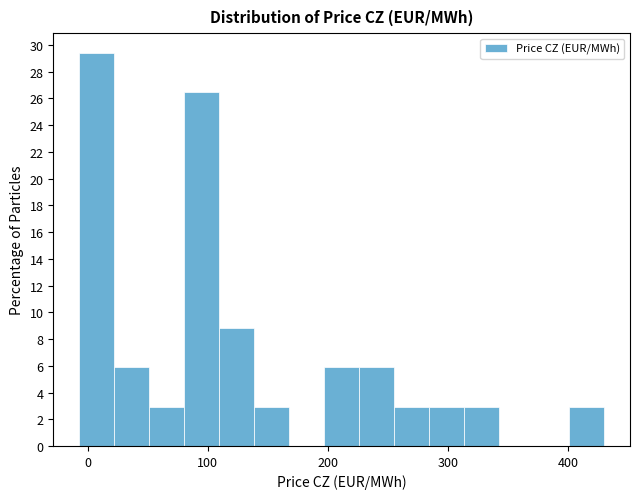

Around what value on the x-axis is the tallest bar? Give the approximate position of its centre, as read against the axis.

10